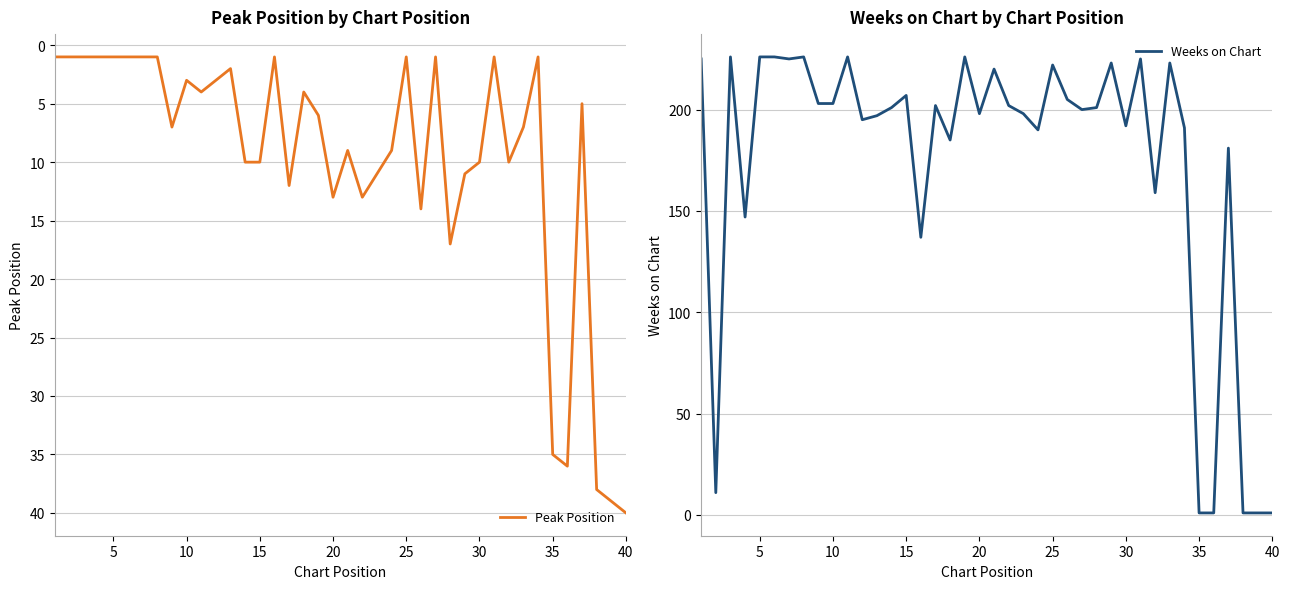

The Peak Position series shows 57 at 40. True or false?

False